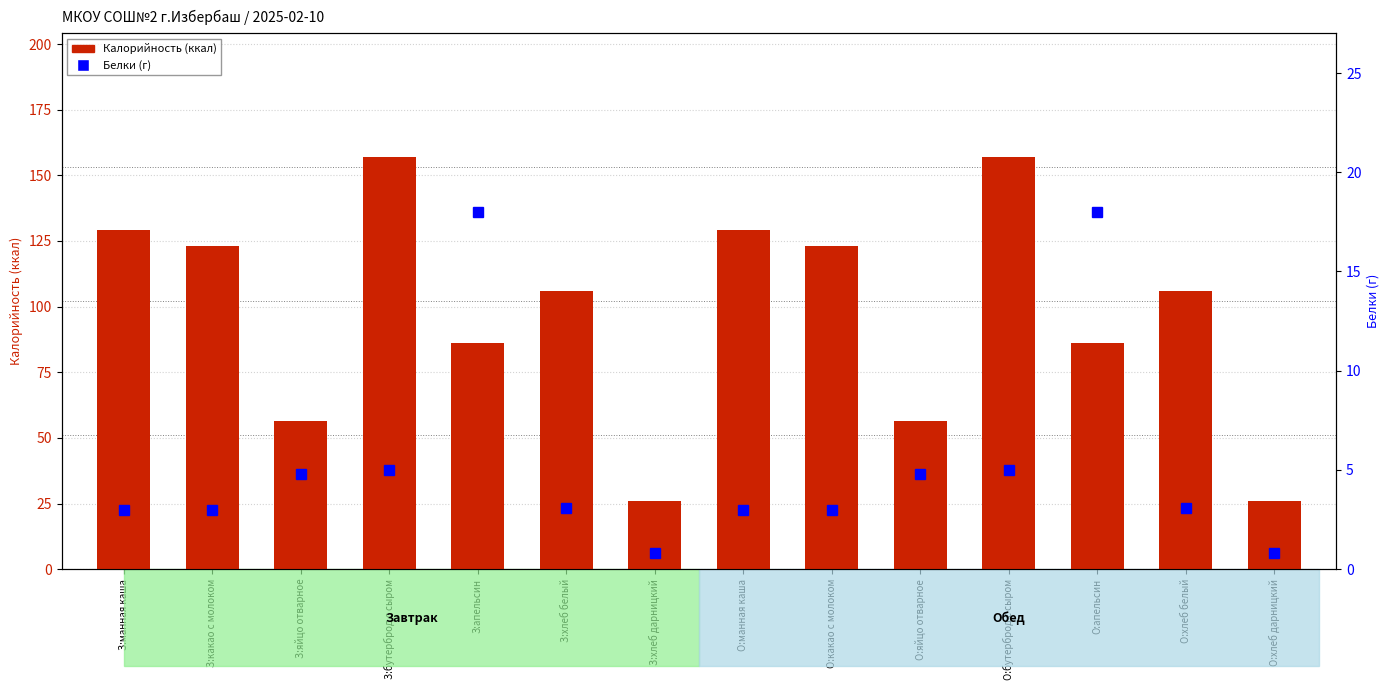

True or false: Калорийность (ккал) has a value of 123.0 at О:какао с молоком.

True